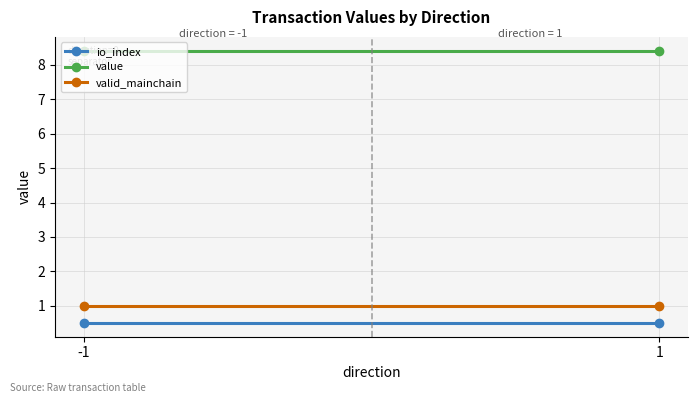

The io_index series shows 0.1 at 1. True or false?

False